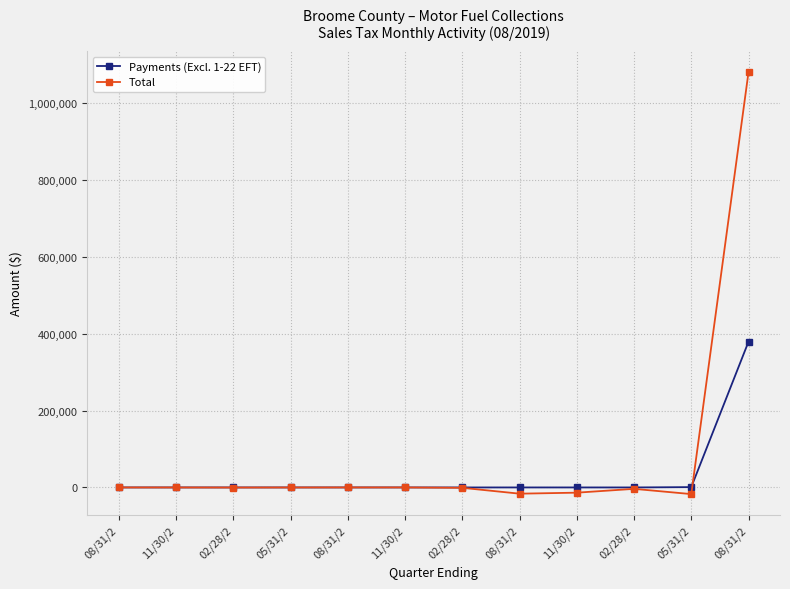

How many categories are shown in the chart?

12